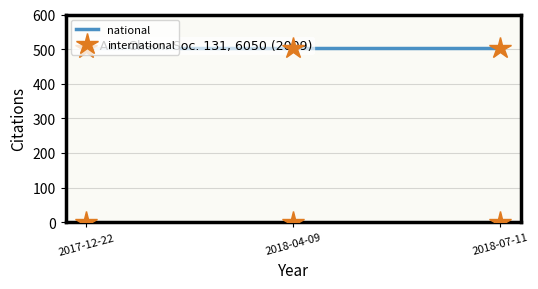

Which series changed the most between 2017-12-22 and 2018-07-11?

national